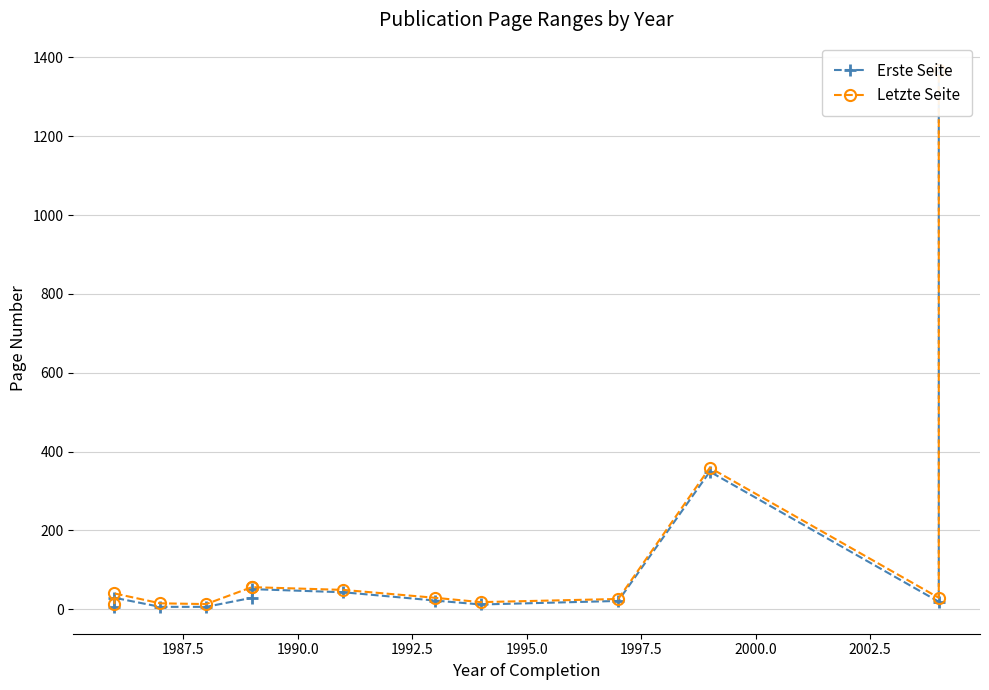

Reading left to right, list all the values displayed in this chart.

Erste Seite: 6	29	6	6	29	51	43	22	12	21	349	19	1366
Letzte Seite: 13	40	15	13	56	56	49	29	18	26	359	29	1369